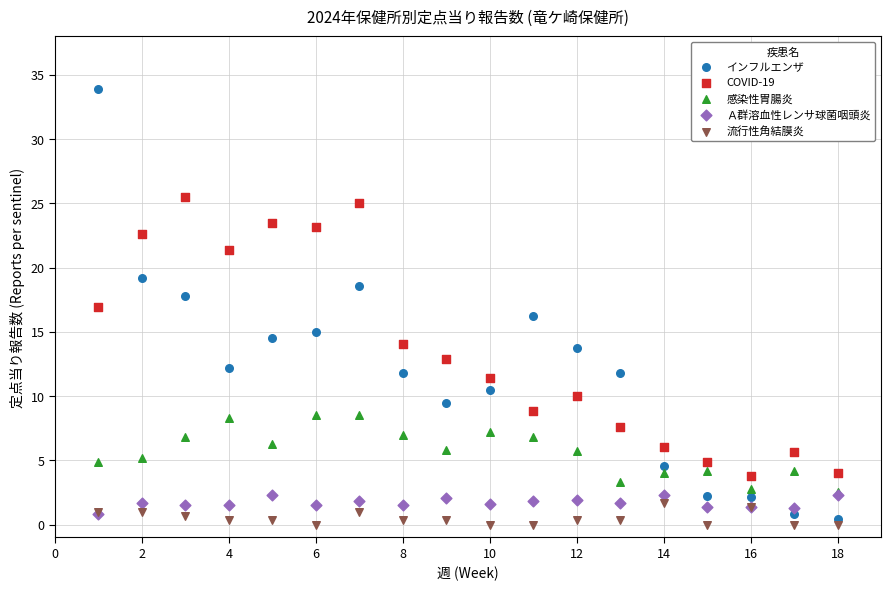

Which series contains the highest Y value?

インフルエンザ